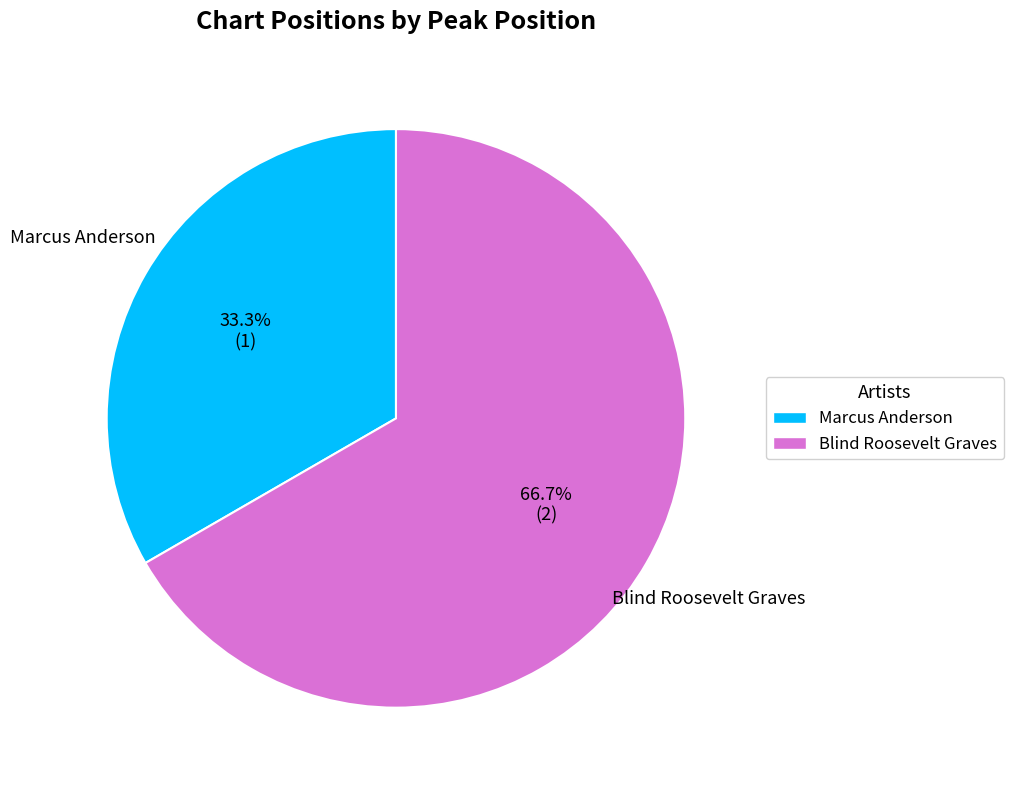

Approximately how many times larger is the value at Blind Roosevelt Graves compared to Marcus Anderson?

2.0